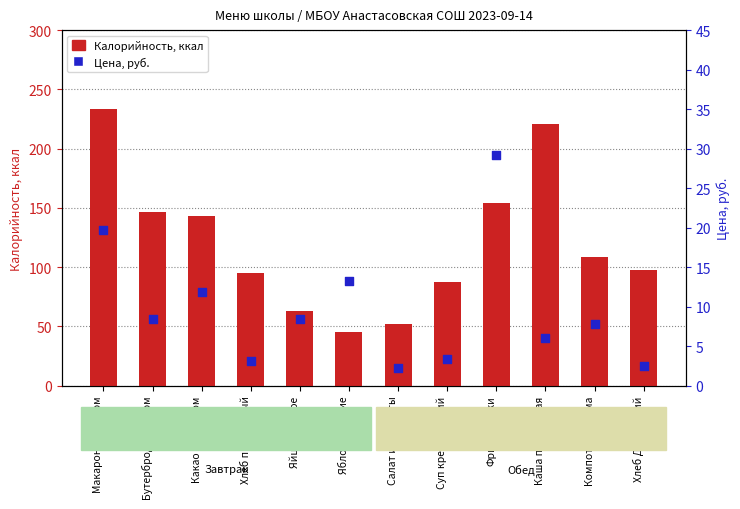

What are all the series names shown in the legend?

Калорийность, Цена